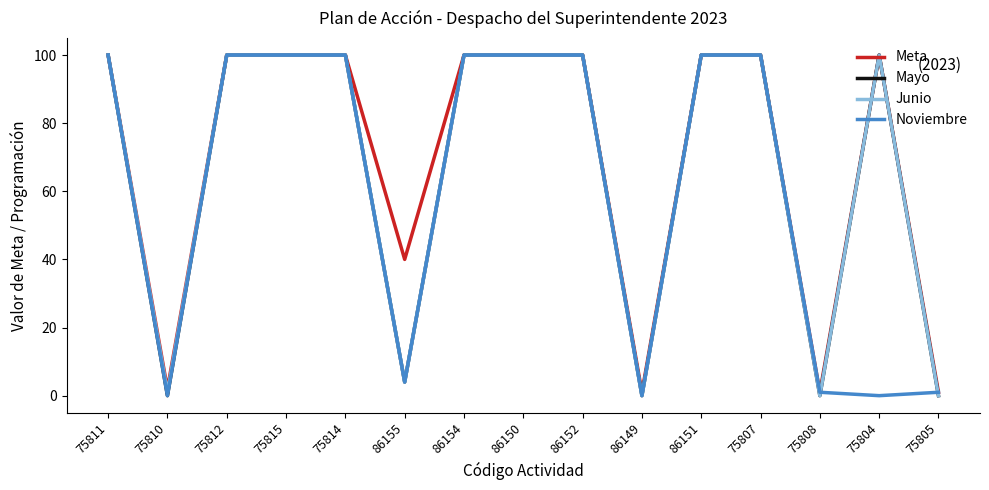

The Meta series shows 142 at 75814. True or false?

False